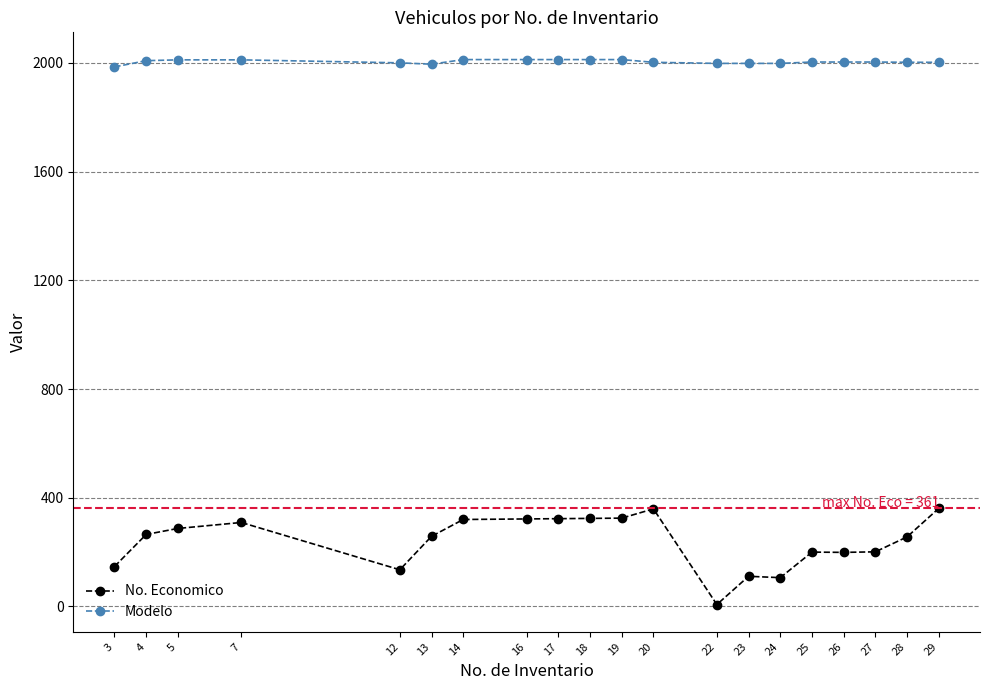

What is the greatest value displayed?

2012